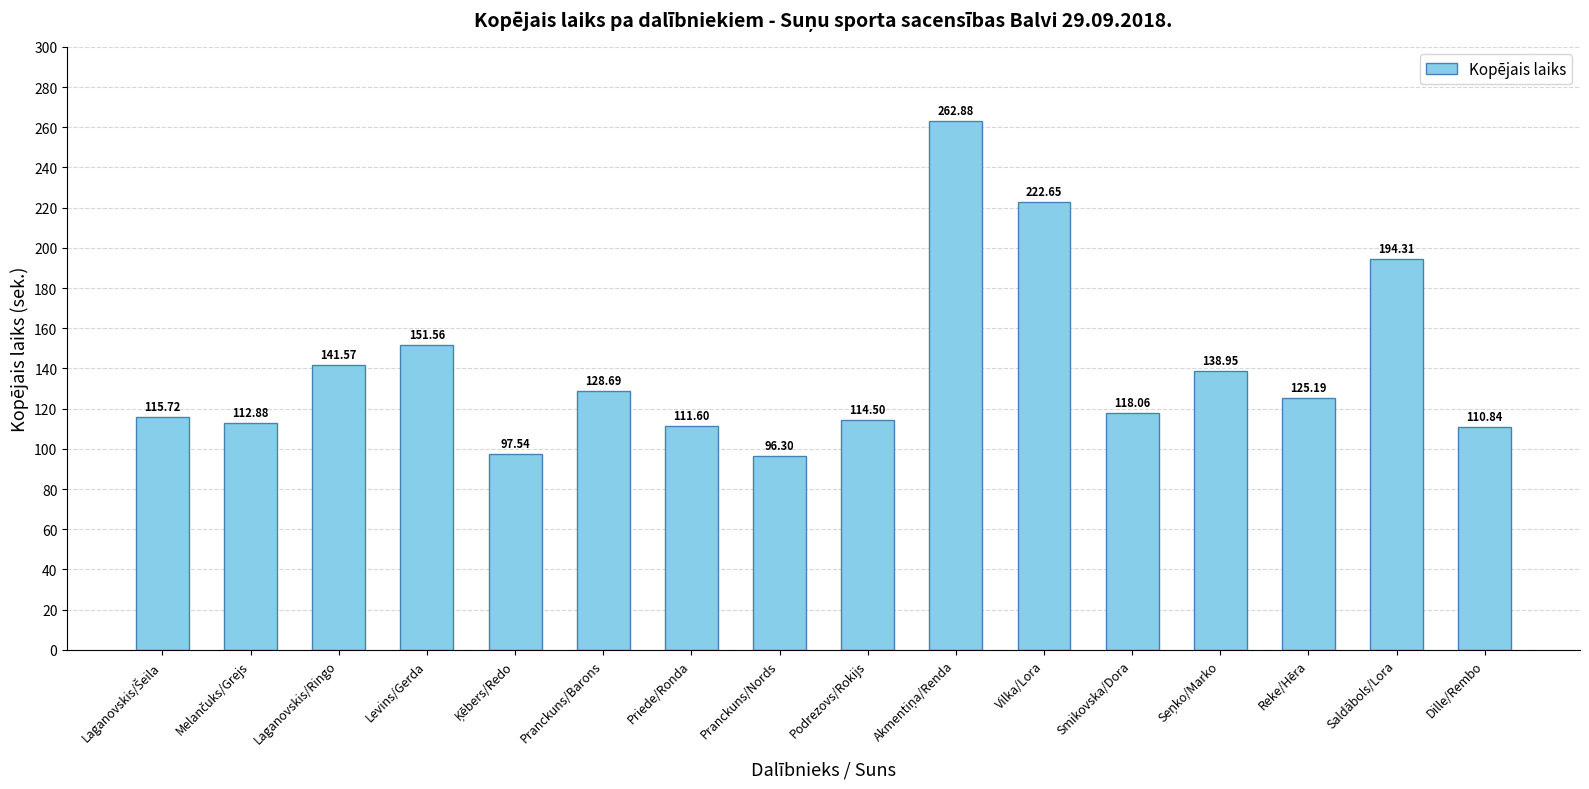

At which label is the value closest to 179?

Saldābols/Lora